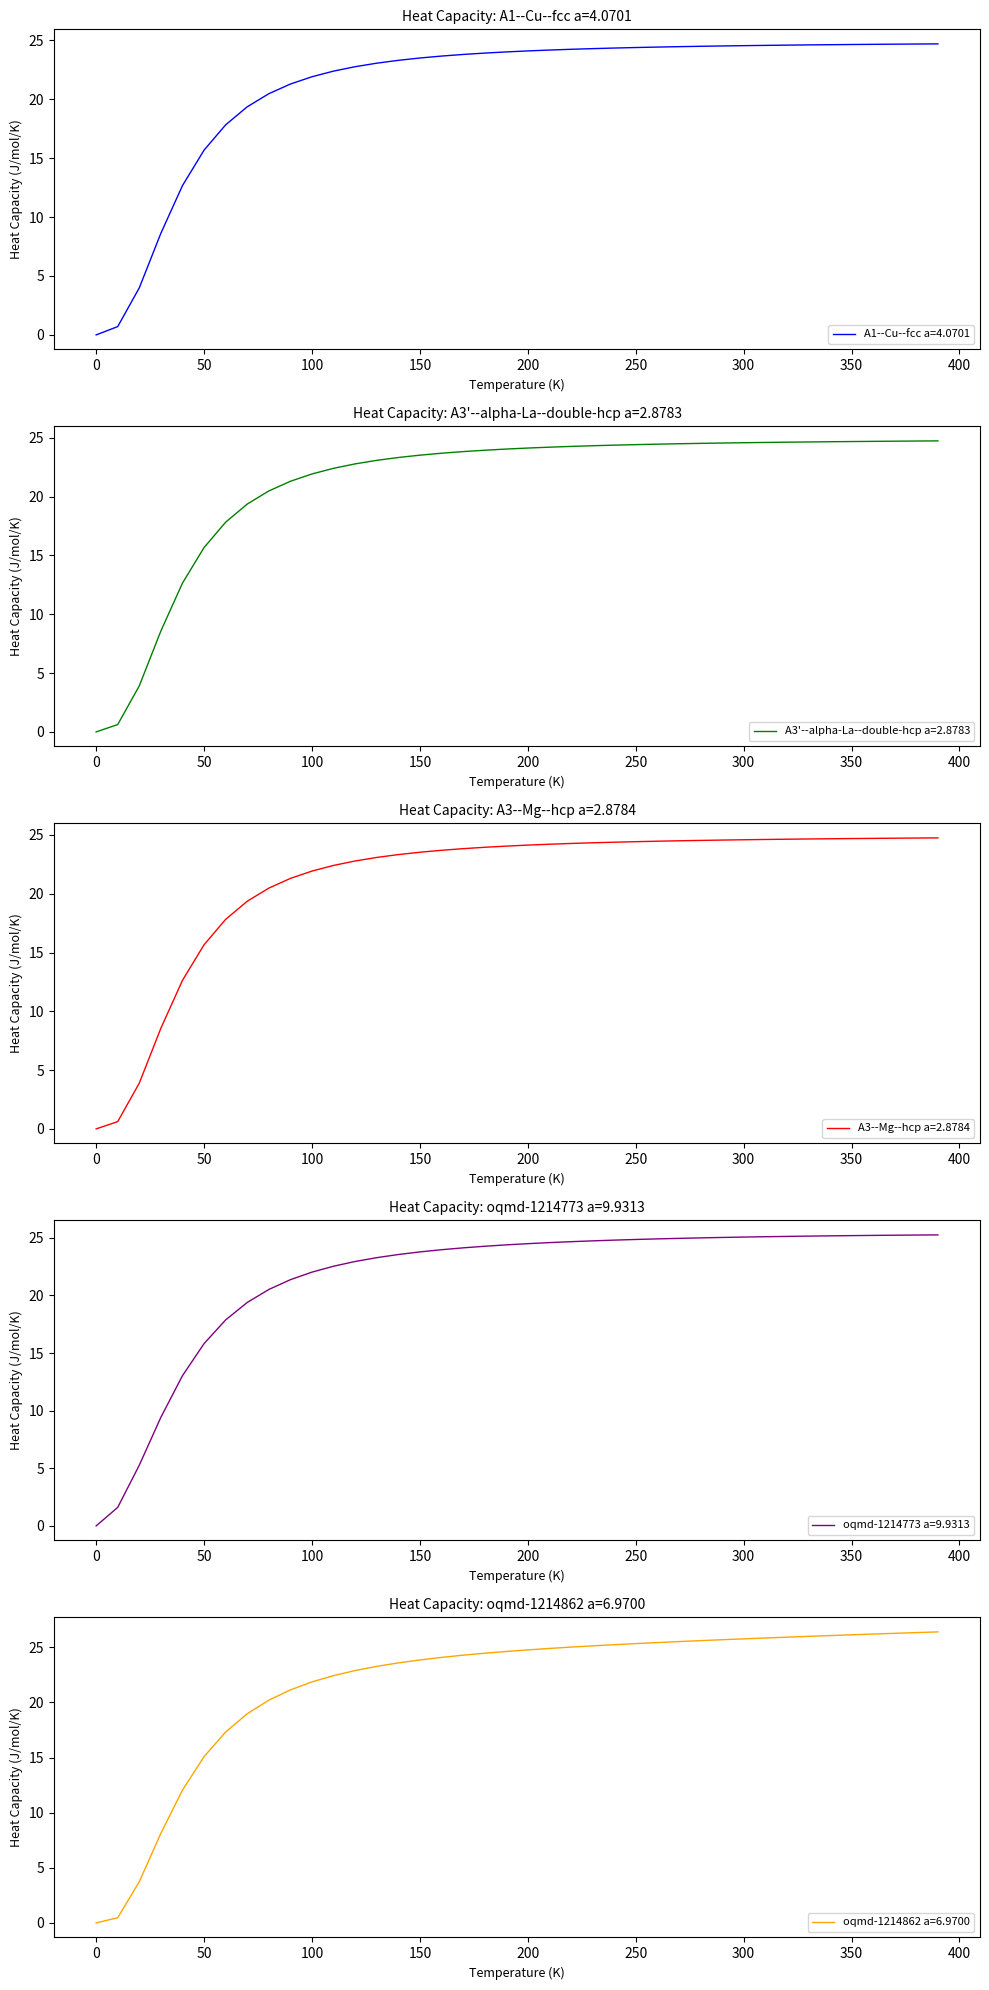

True or false: A3--Mg--hcp a=2.8784 has more than 1 interior local peaks.

False